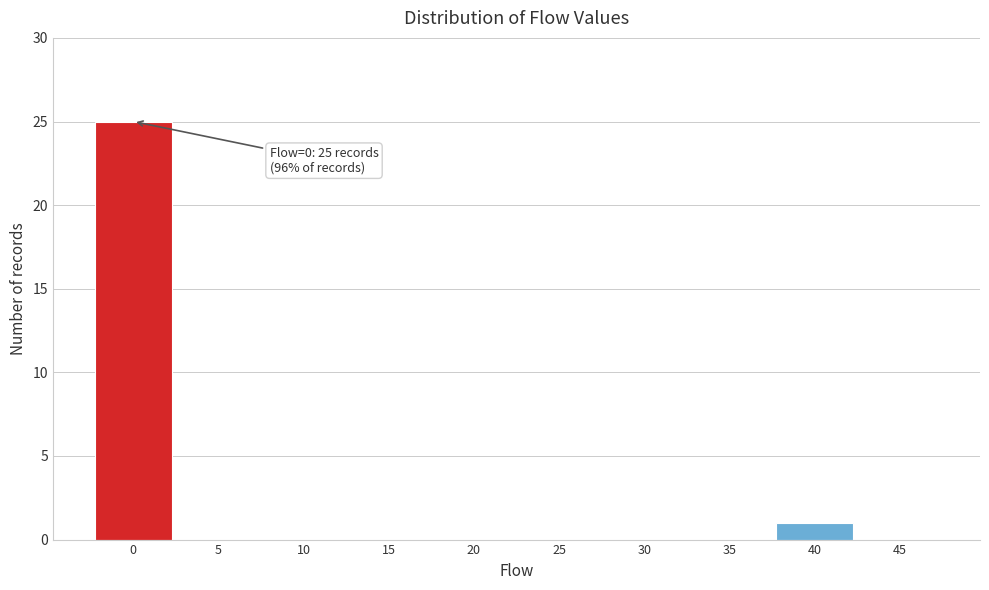

Reading left to right, extract all data points from this chart.

0=25	5=0	10=0	15=0	20=0	25=0	30=0	35=0	40=1	45=0